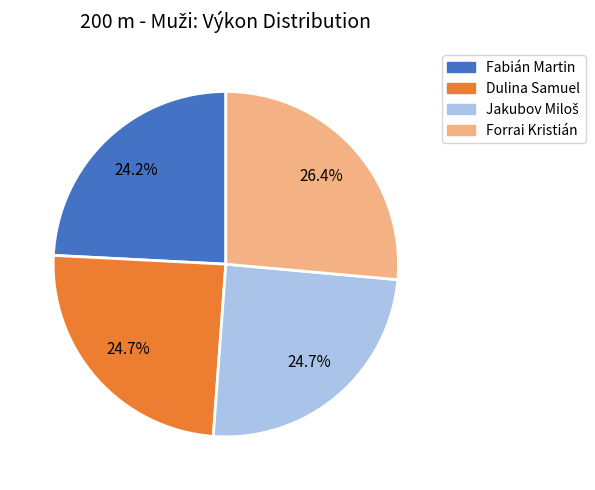

To the nearest percent, what is the difference between the largest and smallest slice percentages?

2%